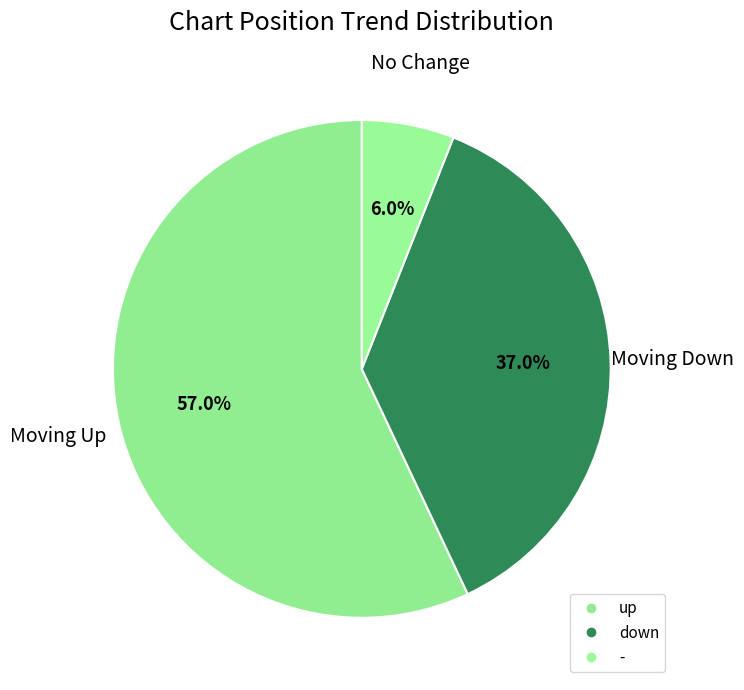

Which slice is the largest?

up